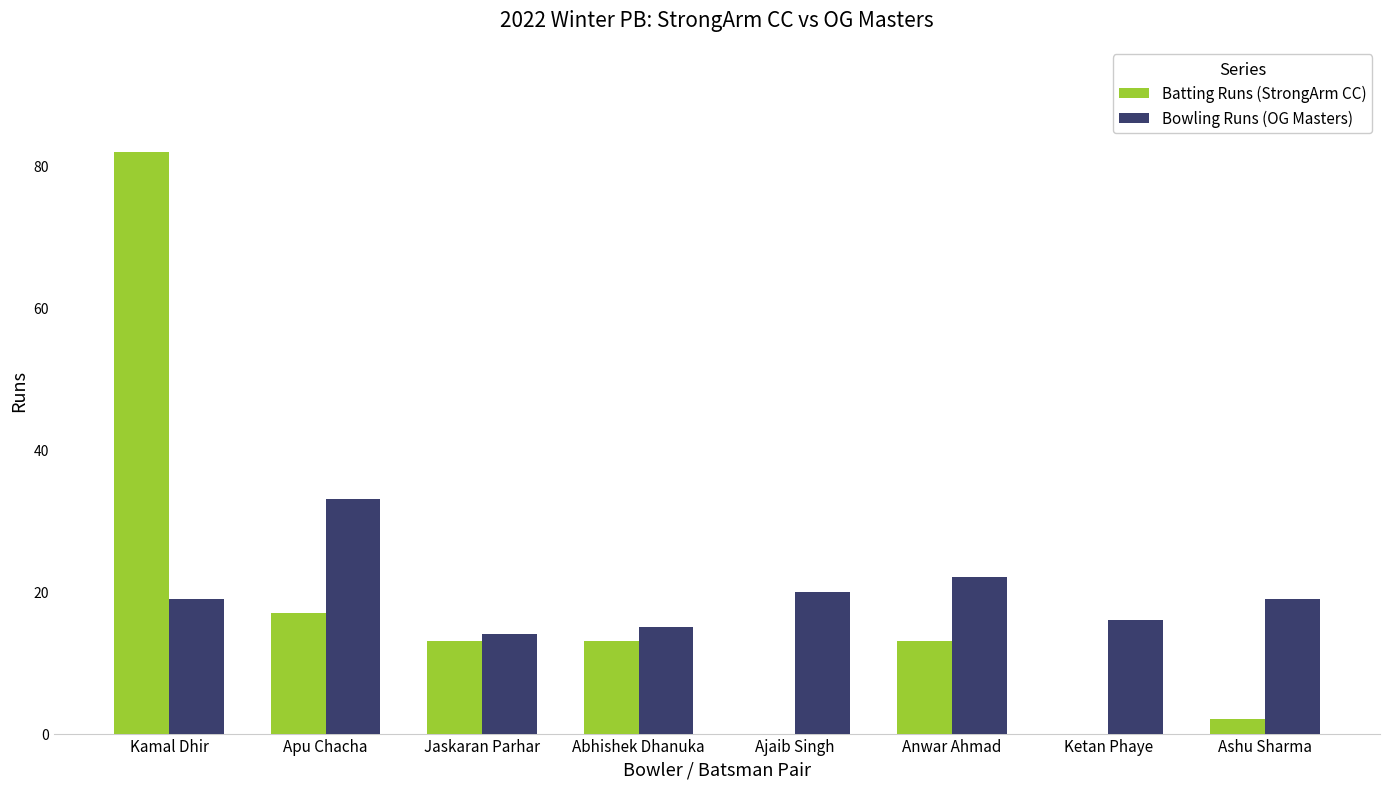

True or false: Bowling Runs (OG Masters) has a value of 13 at Anwar Ahmad.

False